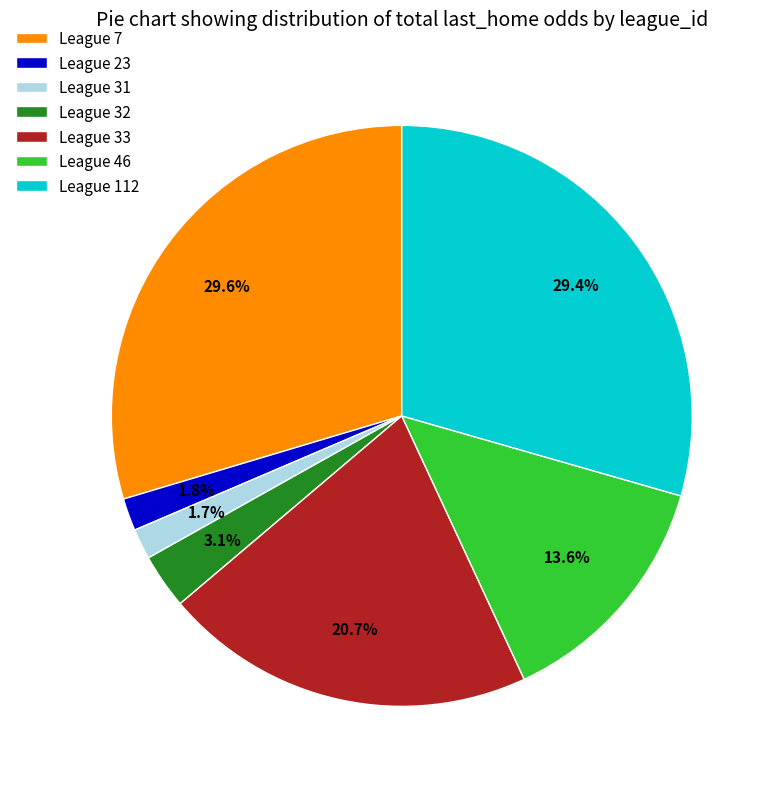

Combined, what portion of the pie is League 32 and League 46?

16.7%